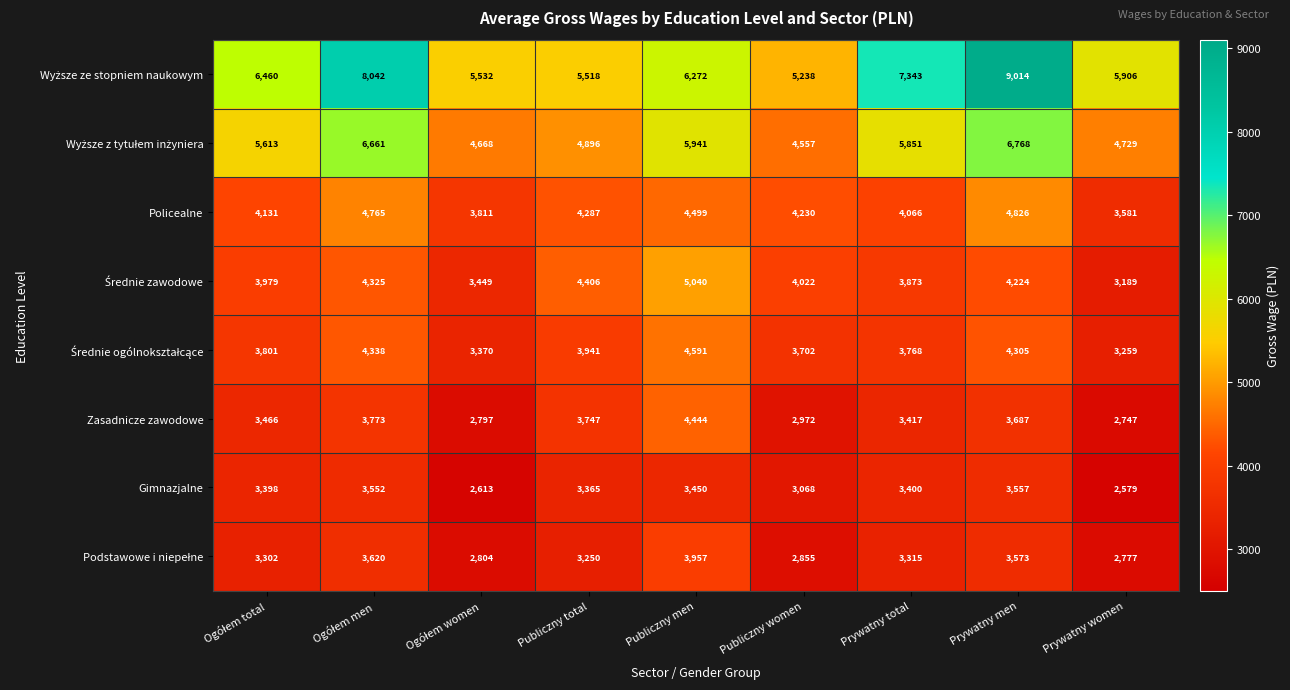

At which category is the sum across all series the highest?

Prywatny men